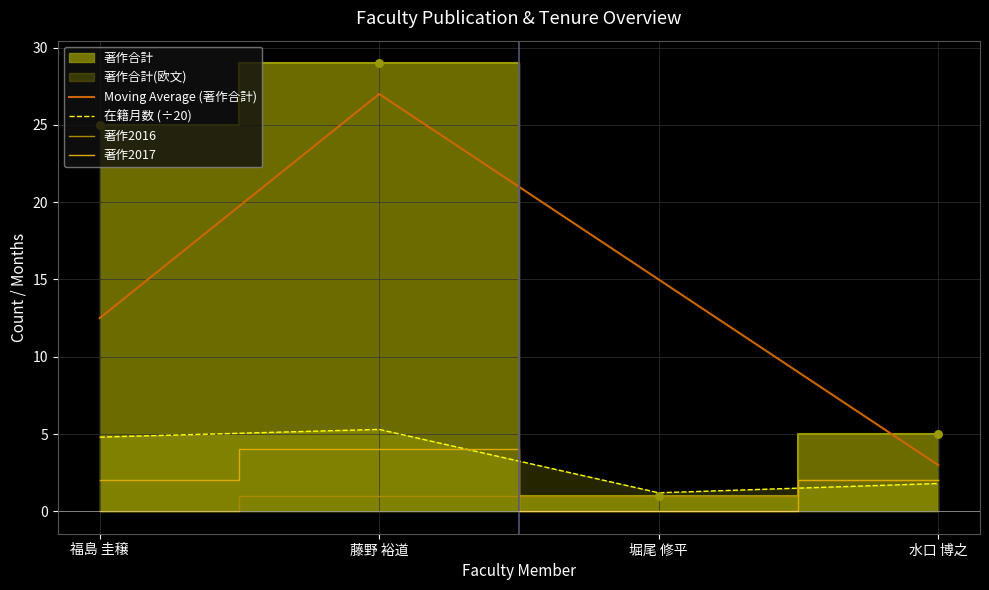

True or false: Moving Average (著作合計) and 著作2017 intersect in this chart.

False